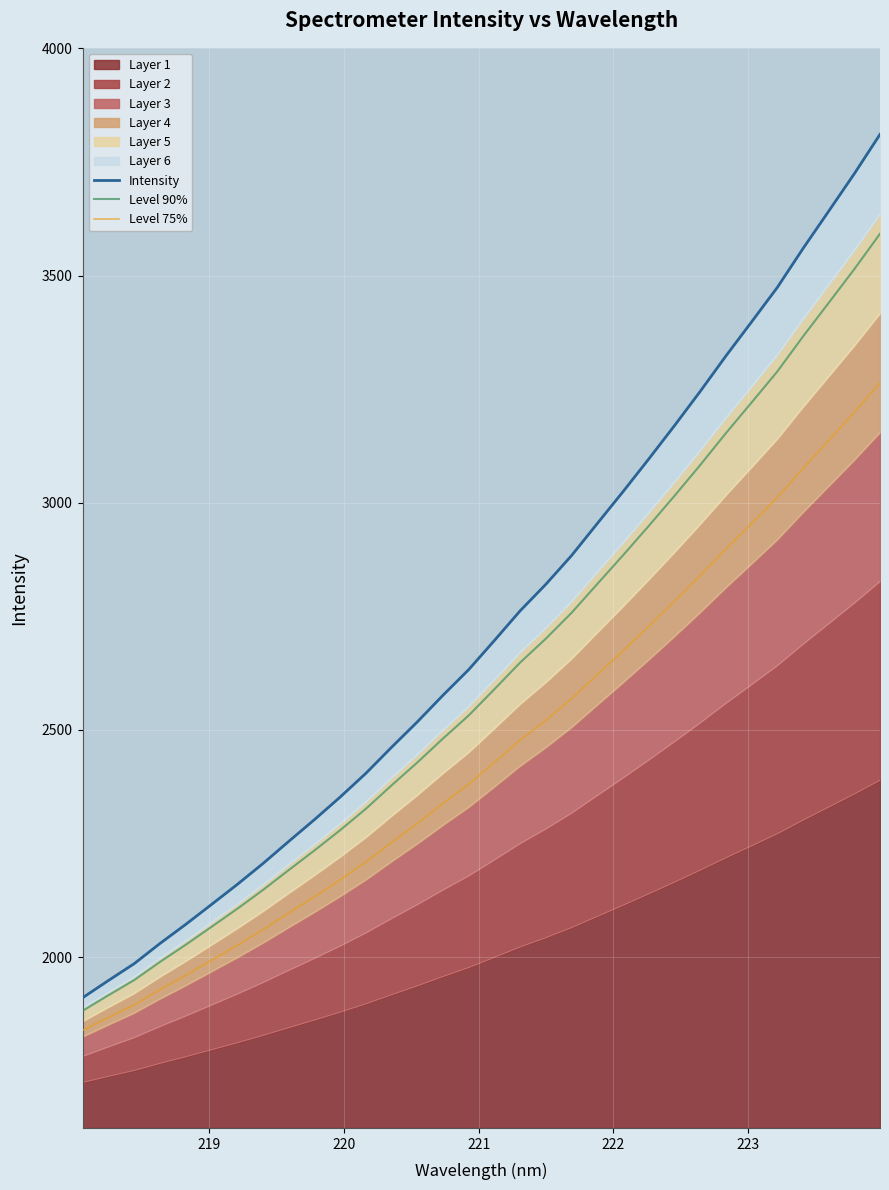

How many data points in Intensity are less than 2696?

16